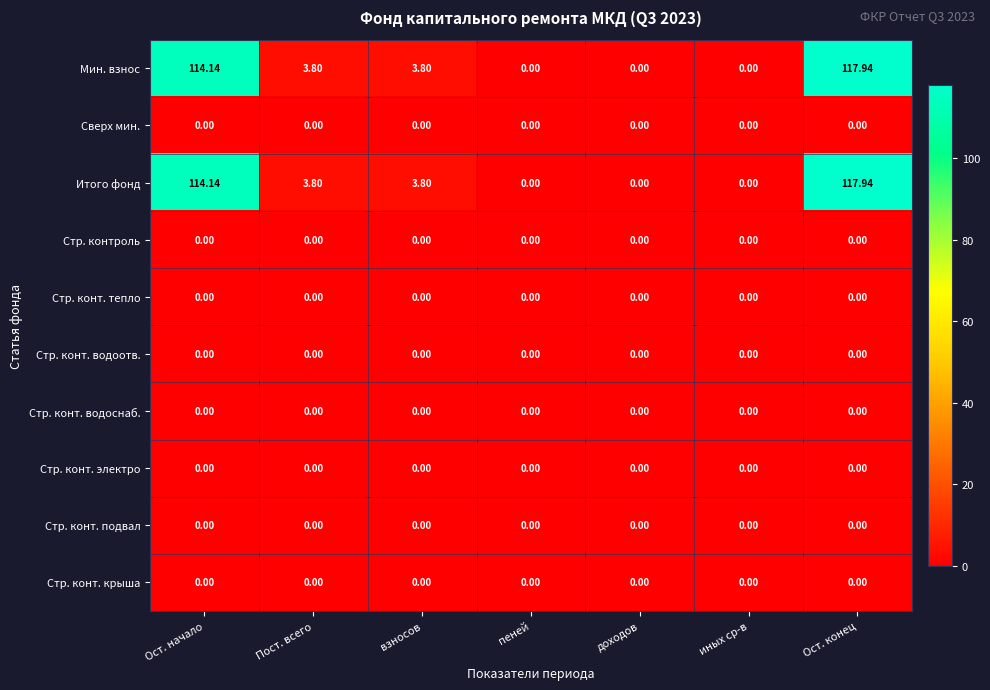

Which category has the highest value across all series?

Ост. конец